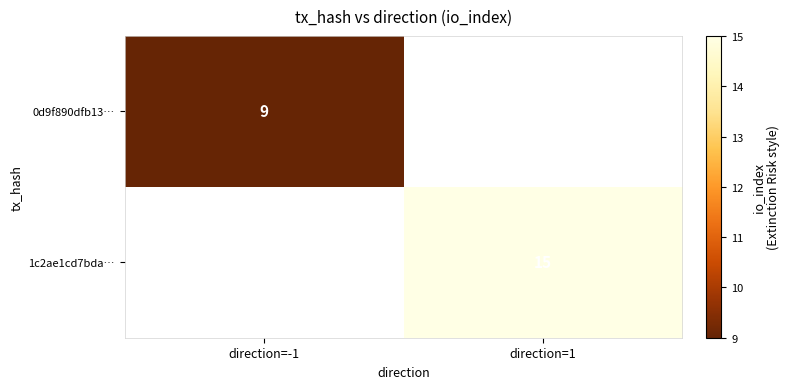

True or false: 0d9f890dfb13… has a value of 9 at direction=-1.

True